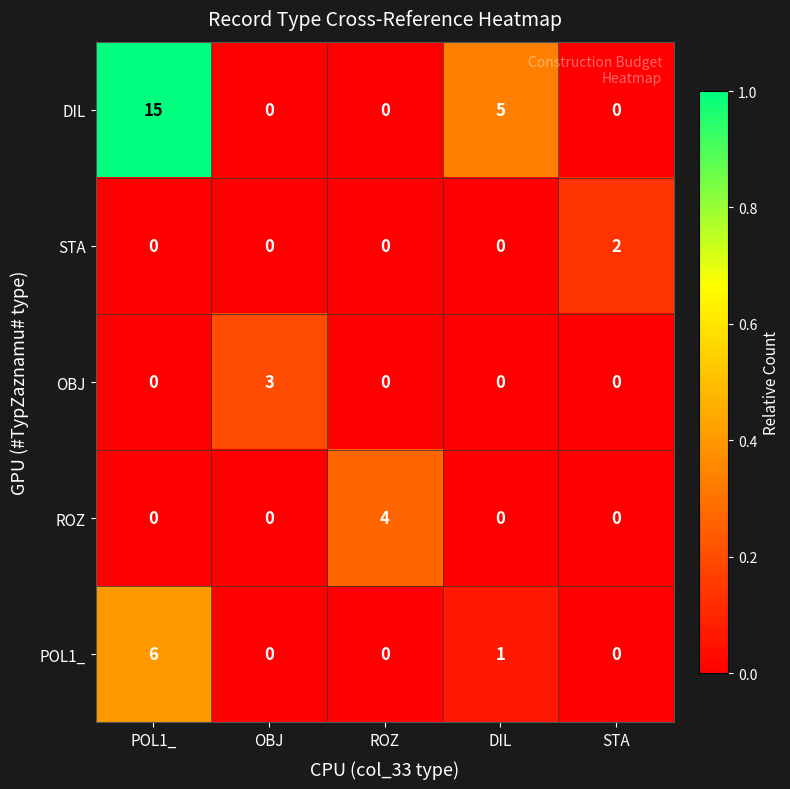

Which series has the largest range (max minus min)?

DIL